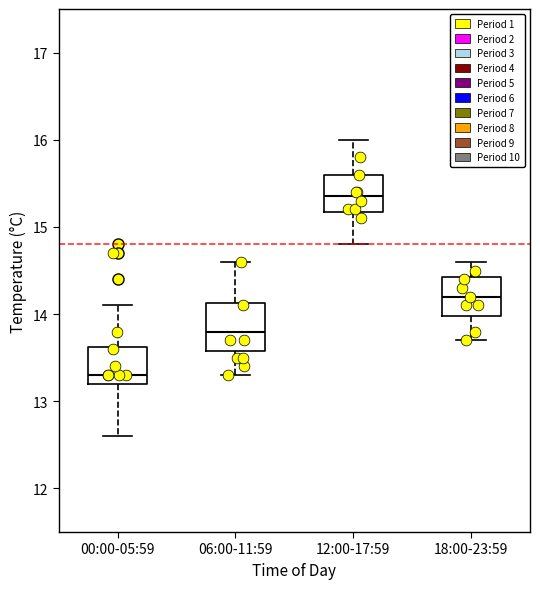

Which box's median line is the highest?

12:00-17:59